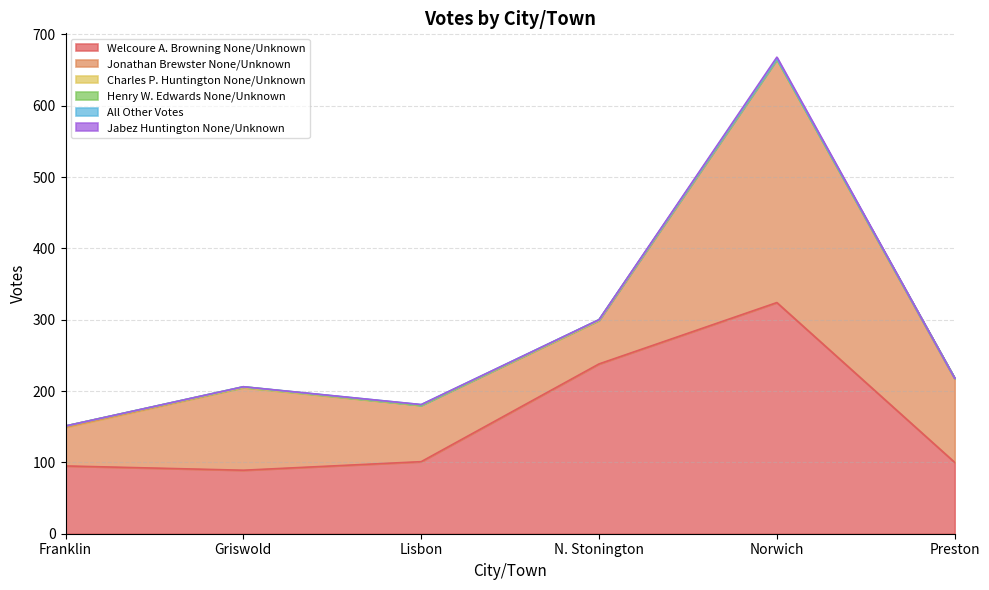

Which series has the largest total across all categories?

Welcoure A. Browning None/Unknown